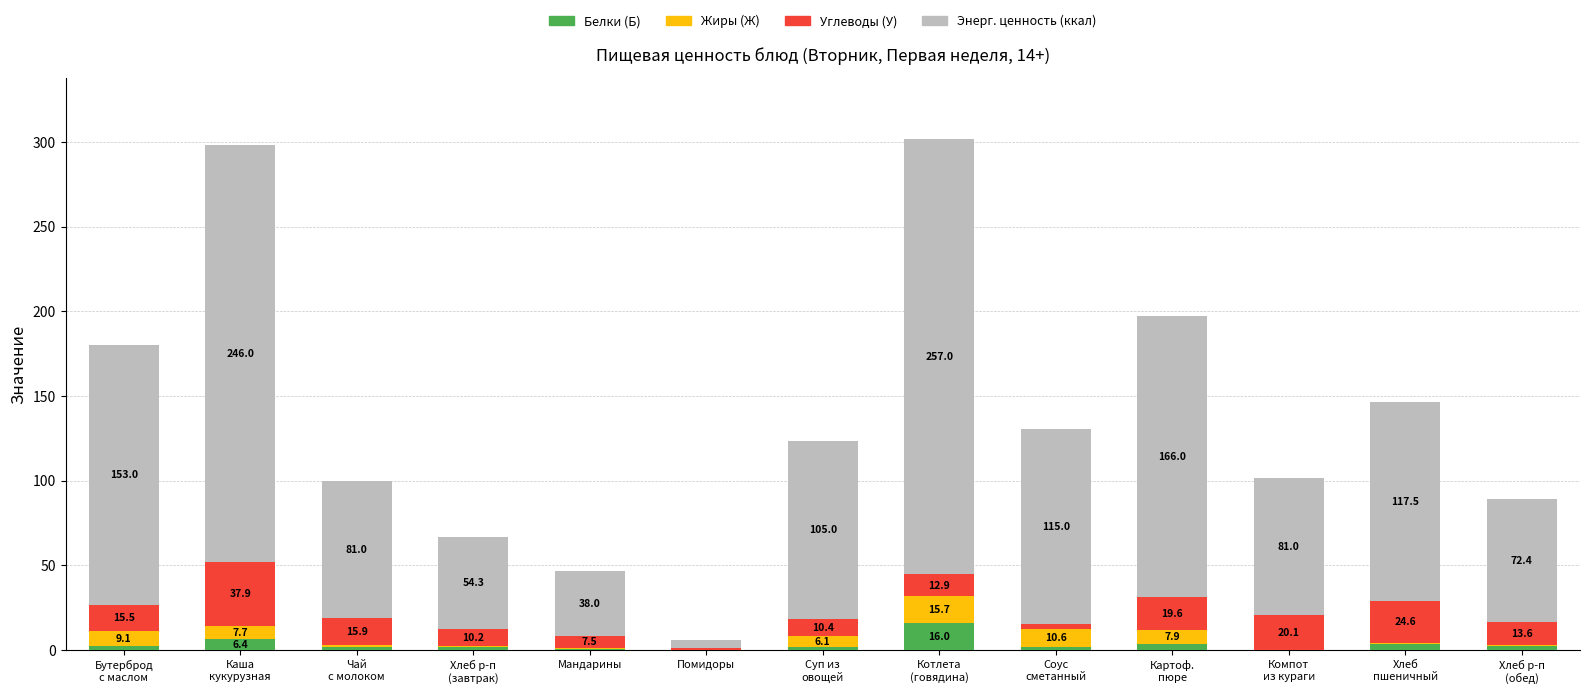

What is the total value across all series at Помидоры?

5.8